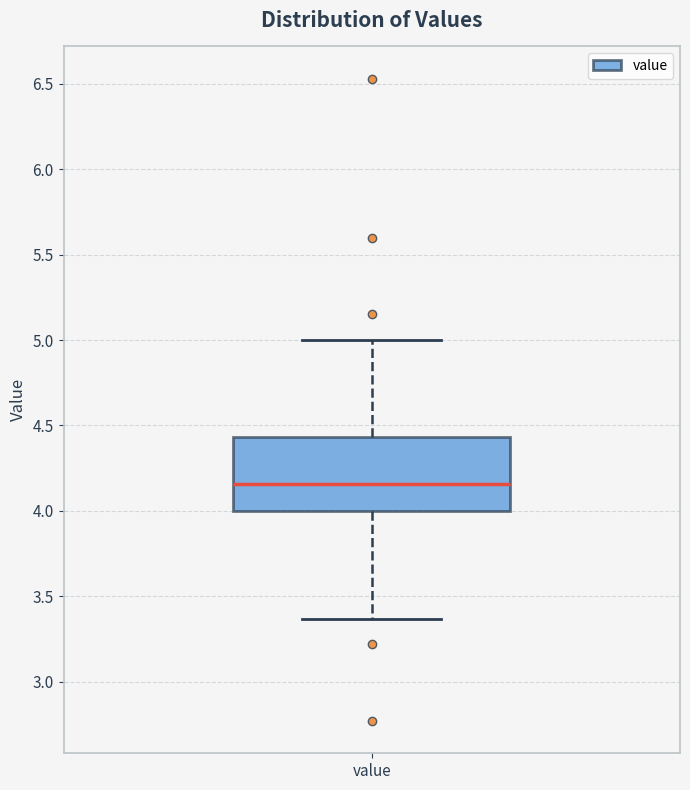

Transcribe this box plot: give where the median line is, the range the box spans, and where the two whiskers end, as read against the y-axis. The values are not printed on the chart, so give them approximately, as read against the axis.

median 4.15, box 4.00 to 4.45, whiskers 3.35 to 5.00